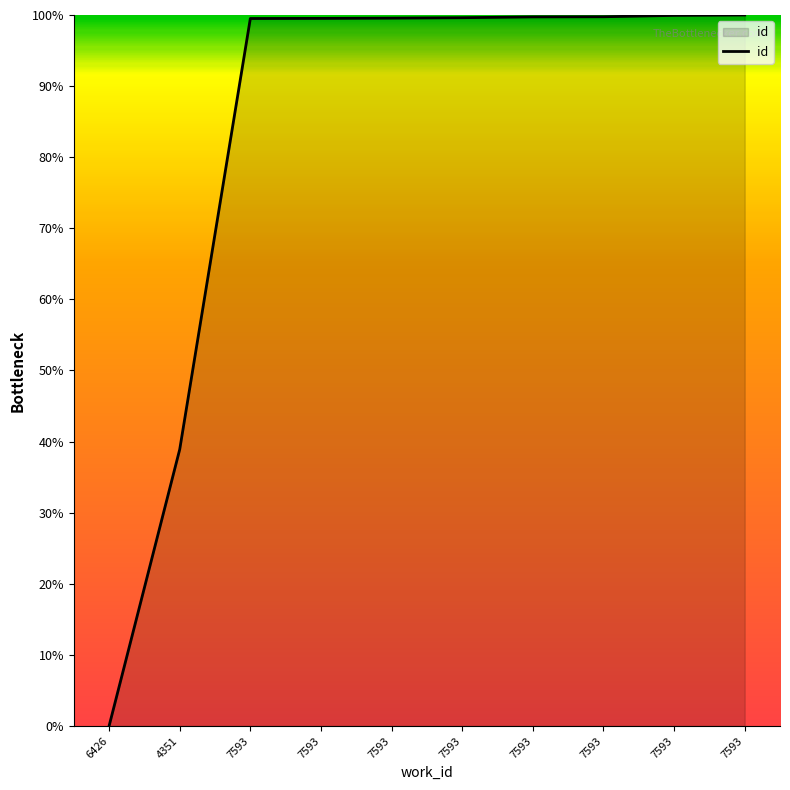

Reading right to left, transcribe all the data shown in this chart.

100.0	99.9	99.8	99.7	99.6	99.6	99.5	99.5	38.9	0.0